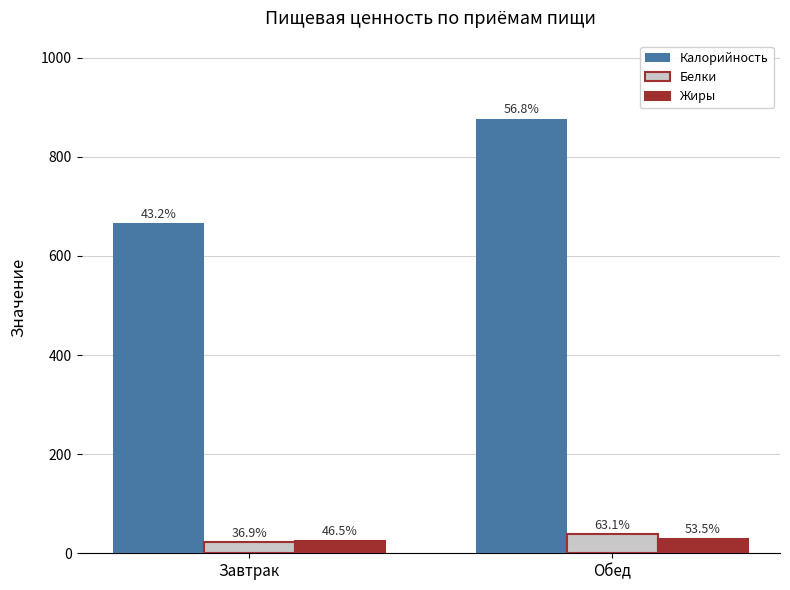

How many bars are there in each group?

3